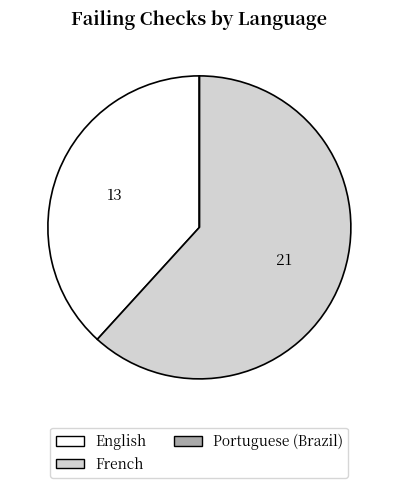

Approximately how many times larger is the value at French compared to English?

1.6